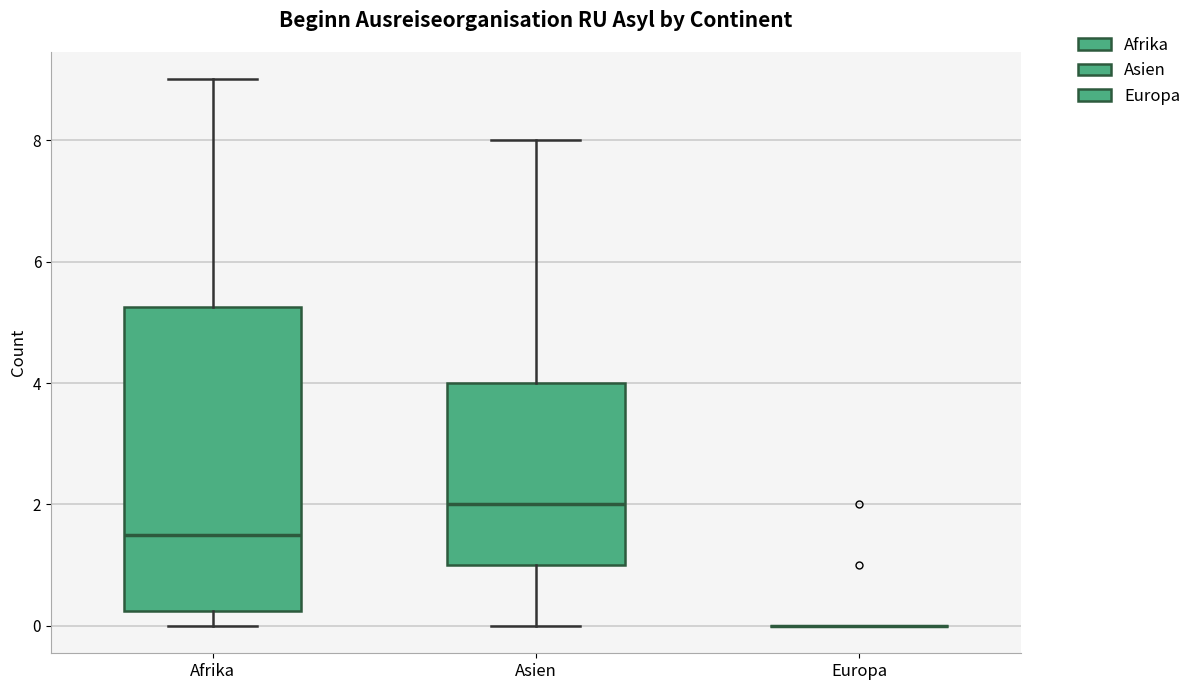

Reading left to right, read every box against the y-axis: the position of its median line, the range the box covers, and the ends of its whiskers. The values are not printed on the chart, so give them approximately, as read against the axis.

Afrika: median 1.6, box 0.2 to 5.2, whiskers 0.0 to 9.0
Asien: median 2.0, box 1.0 to 4.0, whiskers 0.0 to 8.0
Europa: box collapsed to a line at 0.0, whiskers 0.0 to 0.0